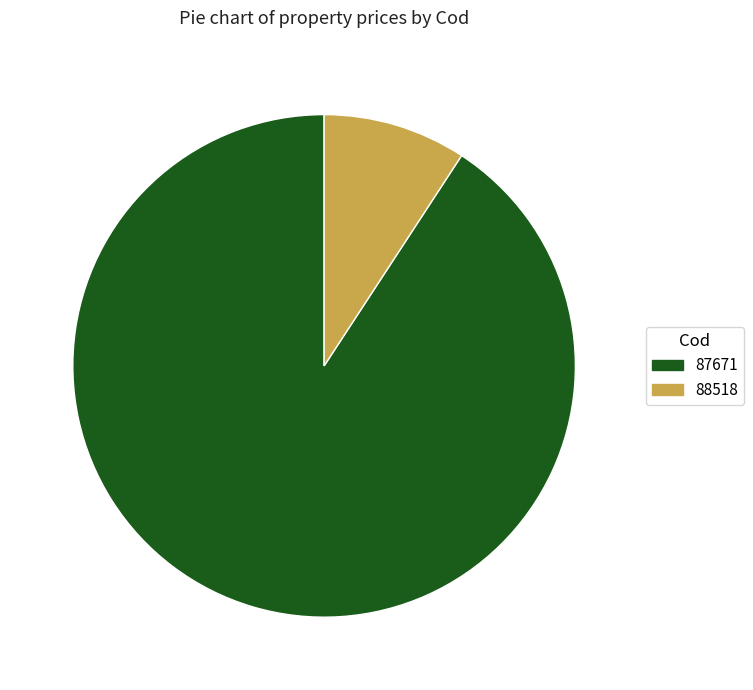

Which has a higher value, 87671 or 88518?

87671